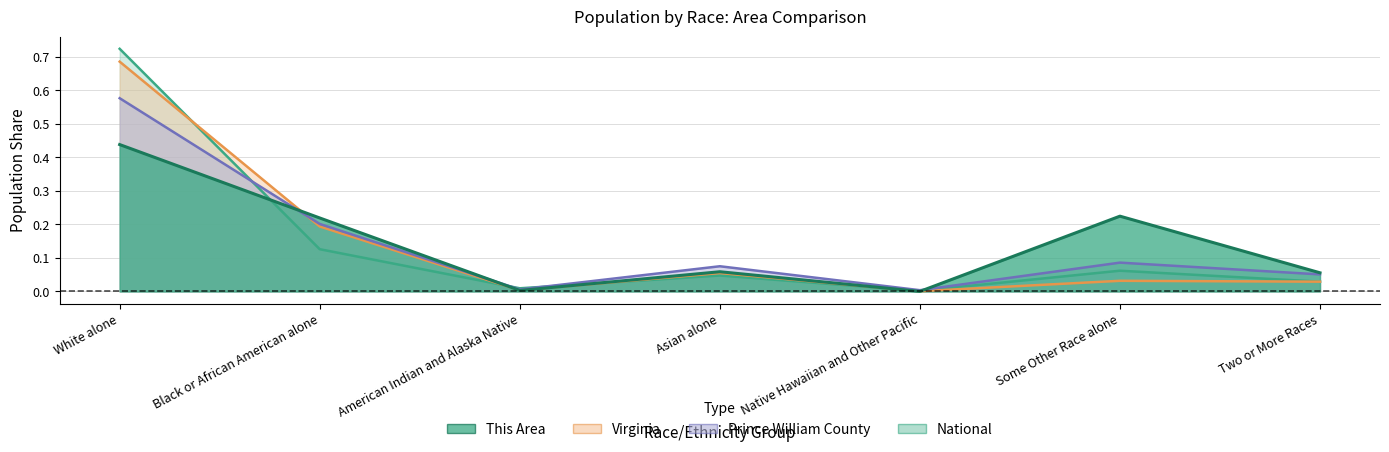

At Asian alone, list the series in order from largest to smallest.

Prince William County, This Area, Virginia, National